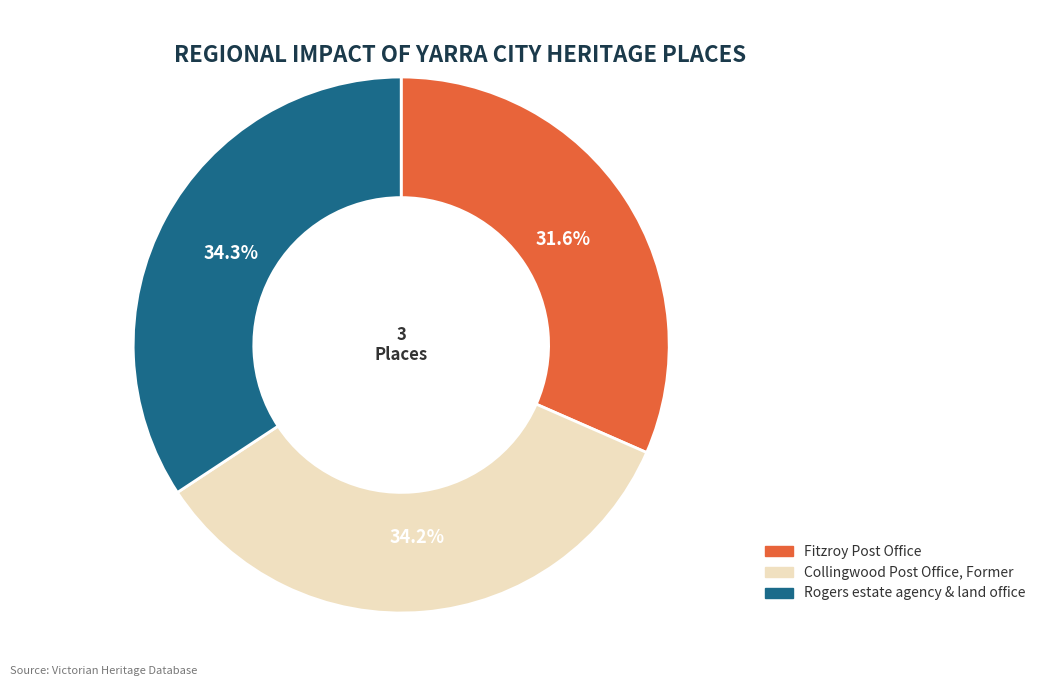

Which has a higher value, Fitzroy Post Office or Collingwood Post Office, Former?

Collingwood Post Office, Former